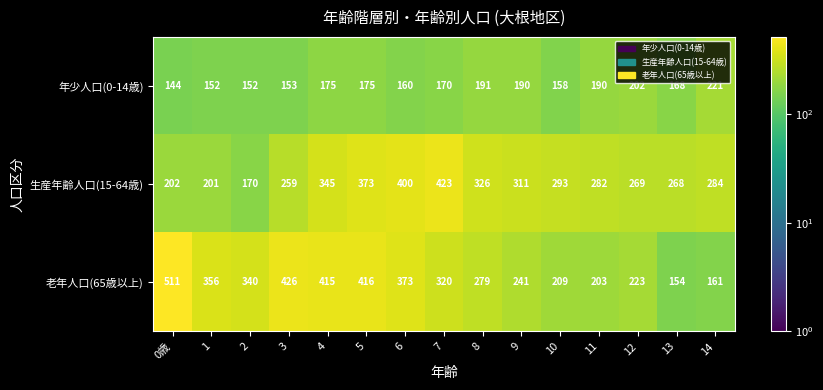

Which category has the lowest value across all series?

0歳